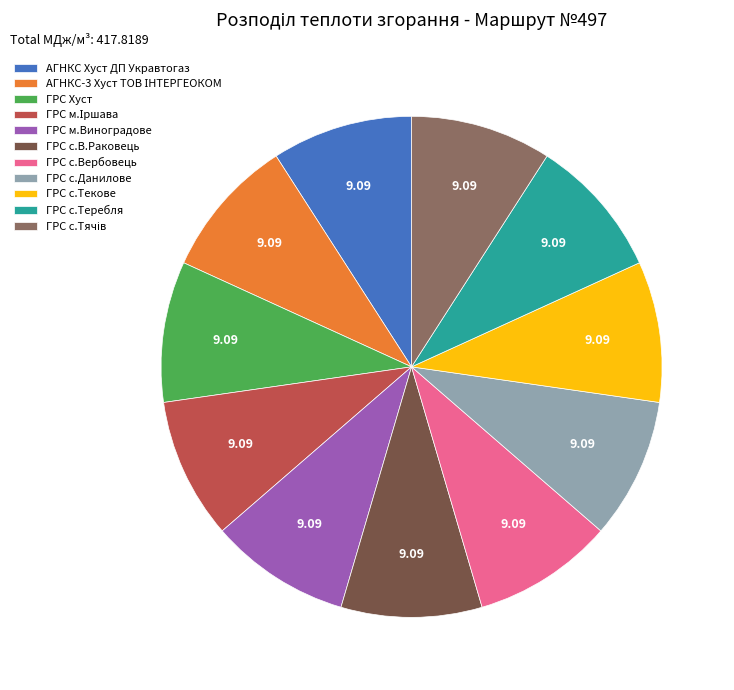

Does any single category account for the majority?

No